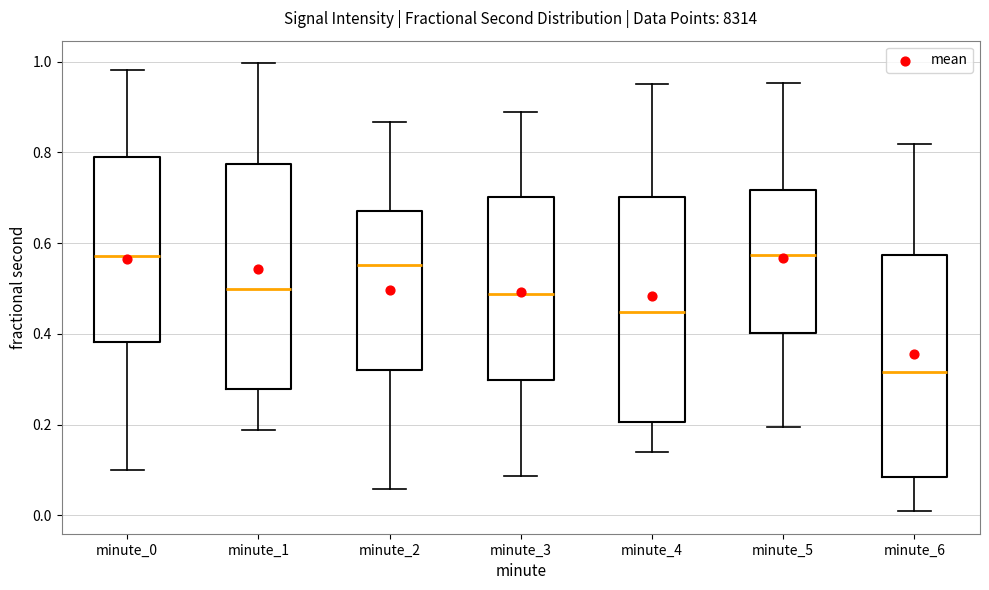

Reading left to right, transcribe this box plot: for each box, give where its median line is, the range the box spans, and where its two whiskers end, as read against the y-axis. The values are not printed on the chart, so give them approximately, as read against the axis.

minute_0: median 0.58, box 0.38 to 0.78, whiskers 0.10 to 0.98
minute_1: median 0.50, box 0.28 to 0.78, whiskers 0.18 to 1.00
minute_2: median 0.56, box 0.32 to 0.68, whiskers 0.06 to 0.86
minute_3: median 0.48, box 0.30 to 0.70, whiskers 0.08 to 0.90
minute_4: median 0.44, box 0.20 to 0.70, whiskers 0.14 to 0.96
minute_5: median 0.58, box 0.40 to 0.72, whiskers 0.20 to 0.96
minute_6: median 0.32, box 0.08 to 0.58, whiskers 0.00 to 0.82